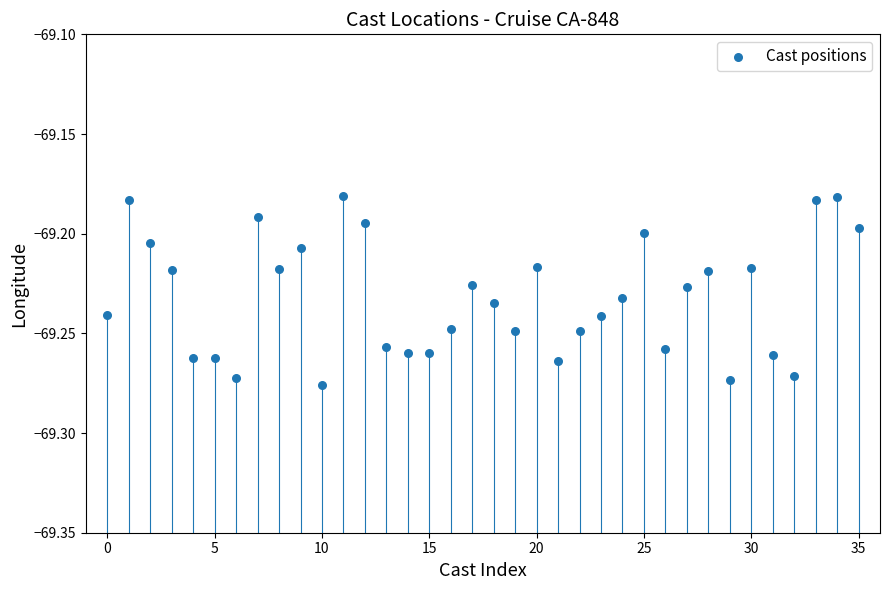

How many data points are displayed?

36